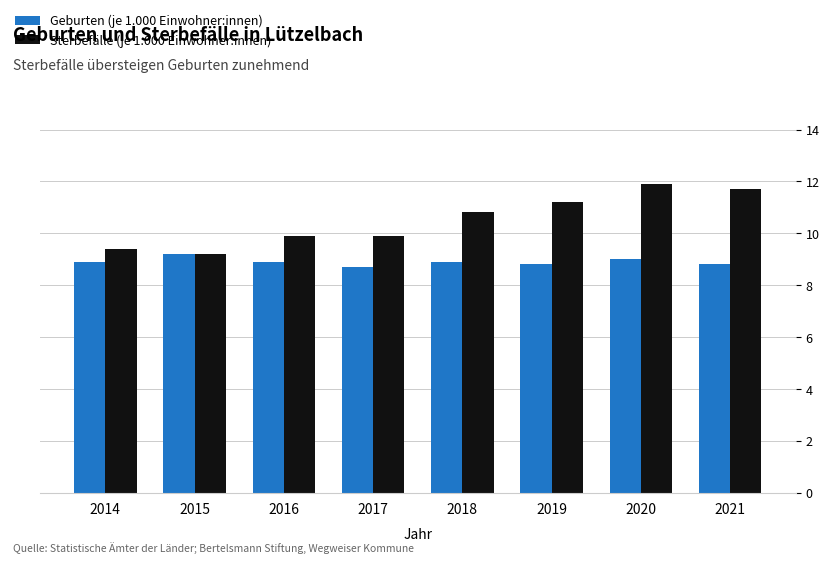

List the series in order of their peak value, lowest first.

Geburten (je 1.000 Einwohner:innen), Sterbefälle (je 1.000 Einwohner:innen)